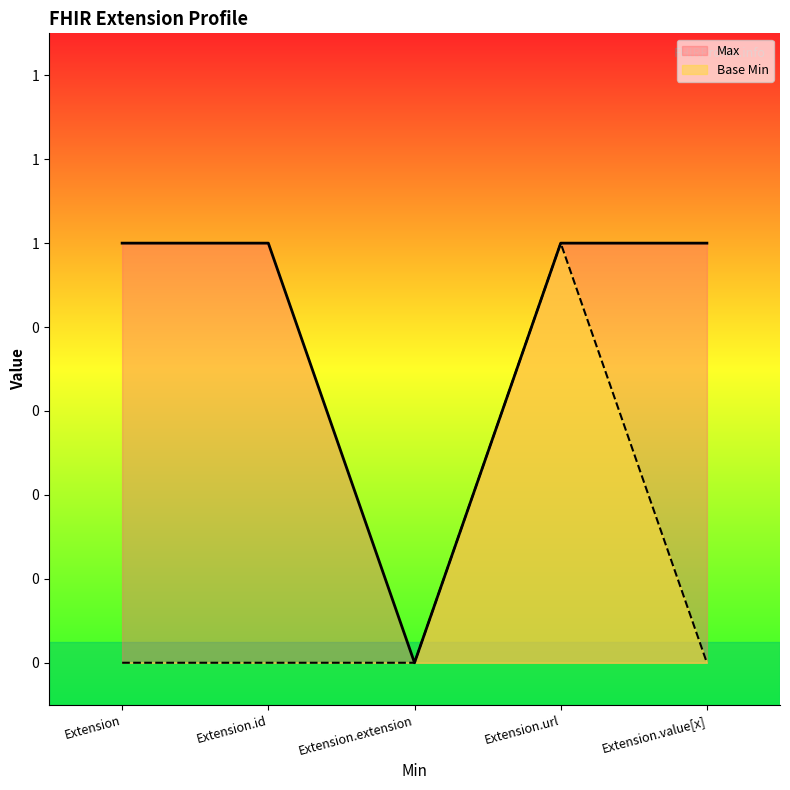

What is the difference between the maximum and minimum values in the Max series?

1